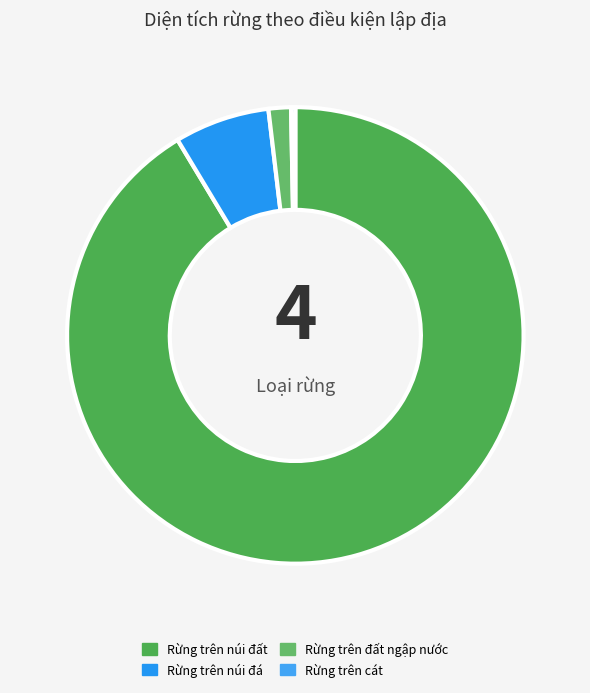

How many slices are in this pie chart?

4